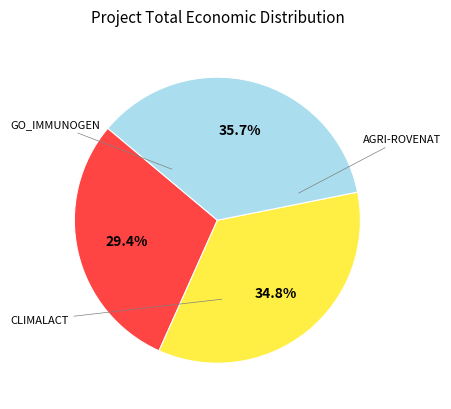

Does any single category account for the majority?

No